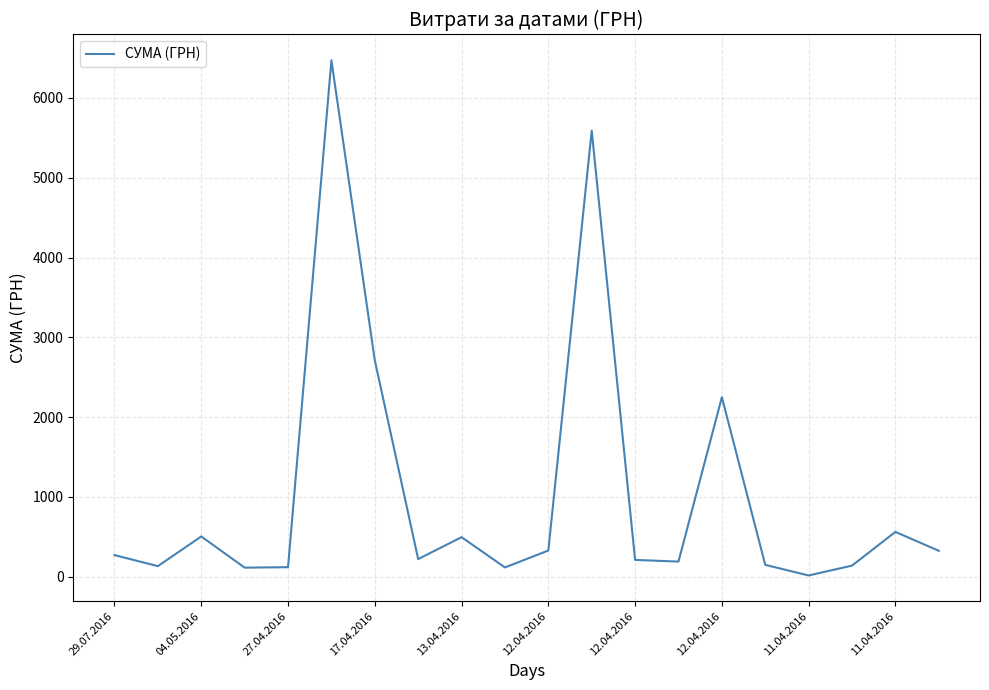

What is the minimum value shown in the chart?

15.0